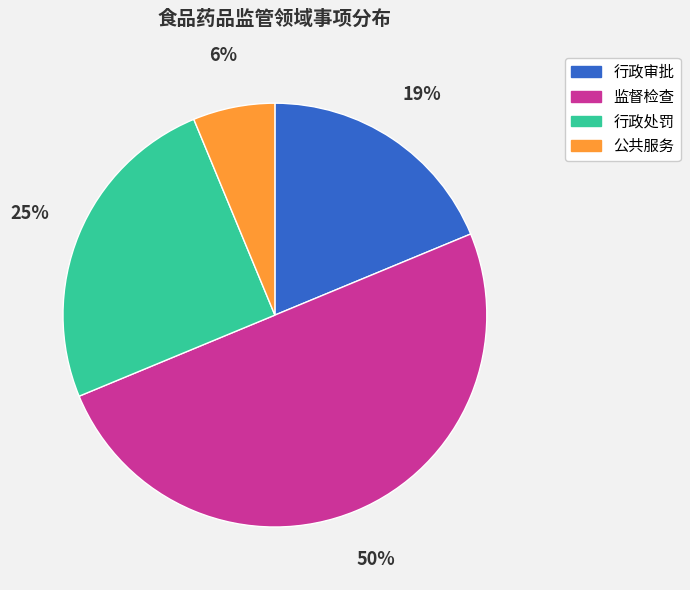

Does 行政审批 account for over 50% of the chart?

No